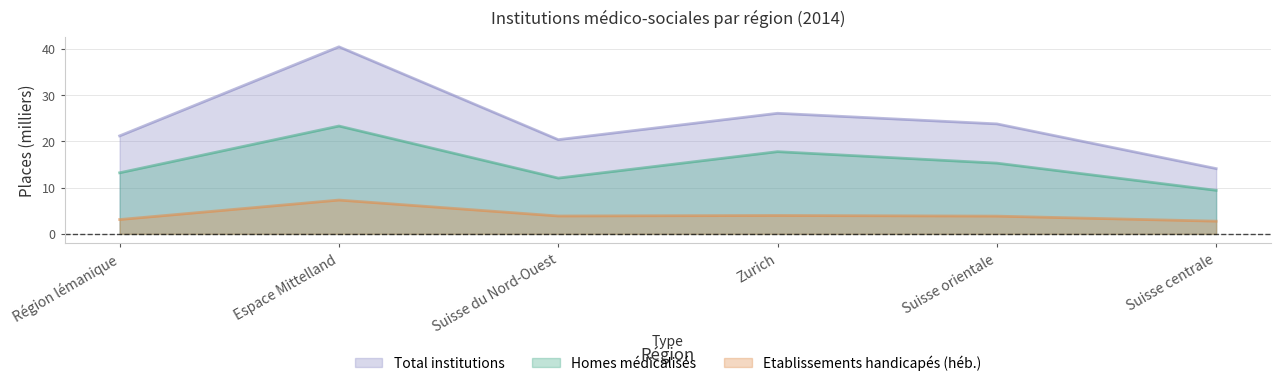

Where is the first local maximum for Etablissements handicapés (héb.)?

Espace Mittelland